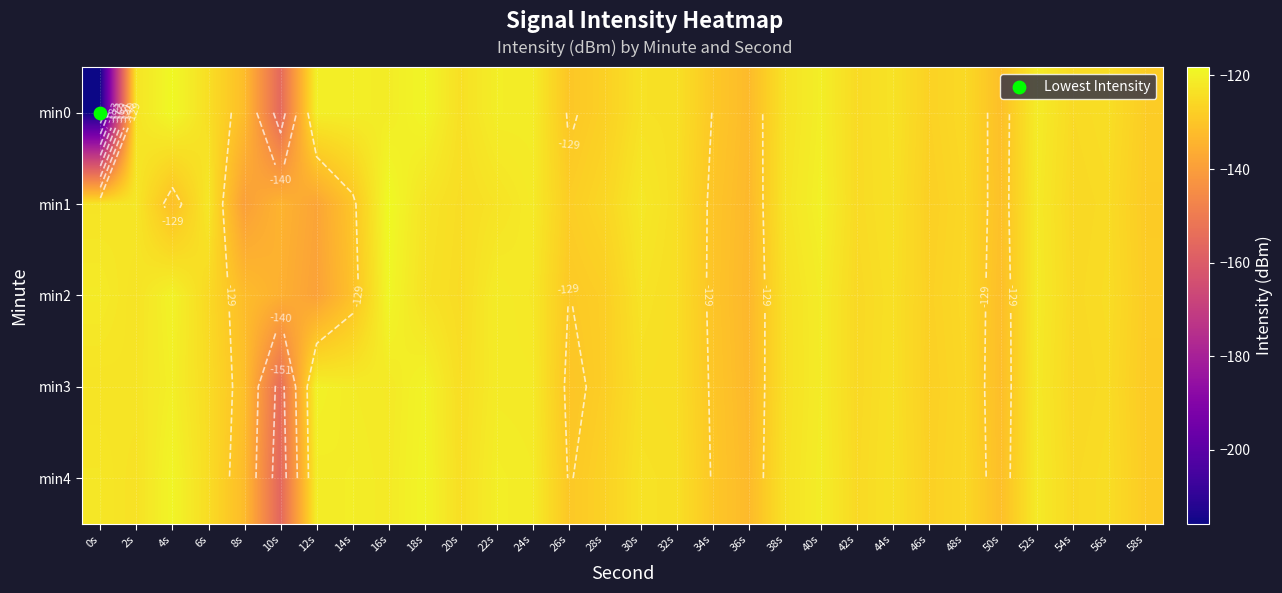

What is the difference between the maximum and minimum values in the min1 series?

21.3